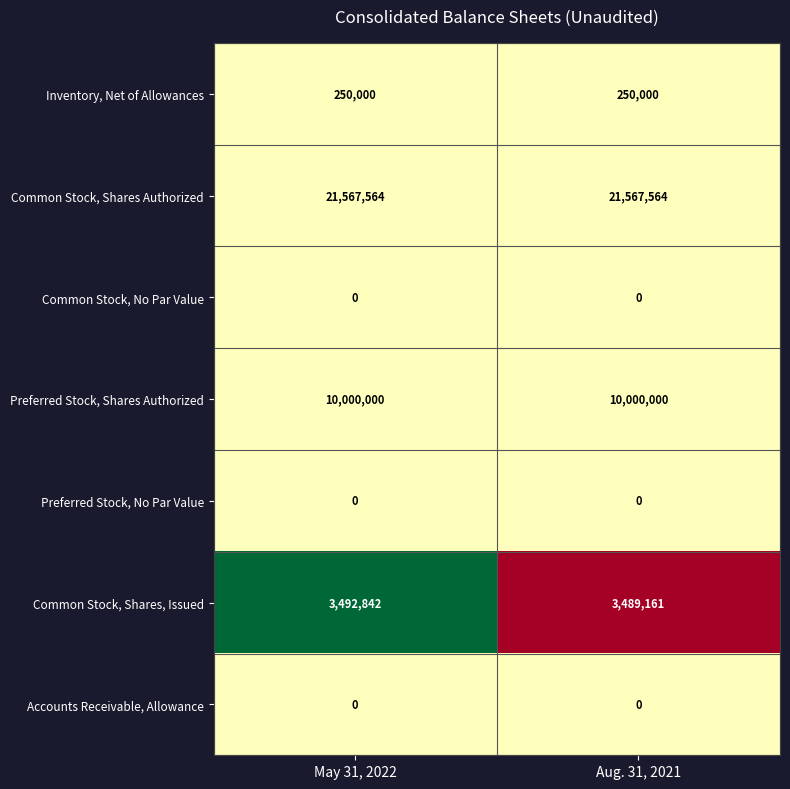

Read the Preferred Stock, Shares Authorized value at May 31, 2022.

10000000